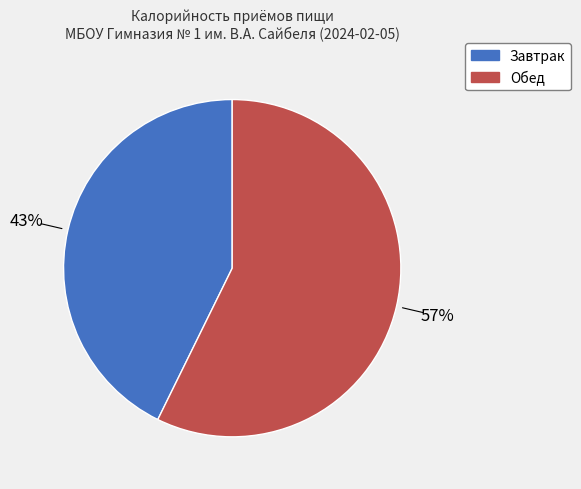

What percentage is the Завтрак slice, to the nearest percent?

43%